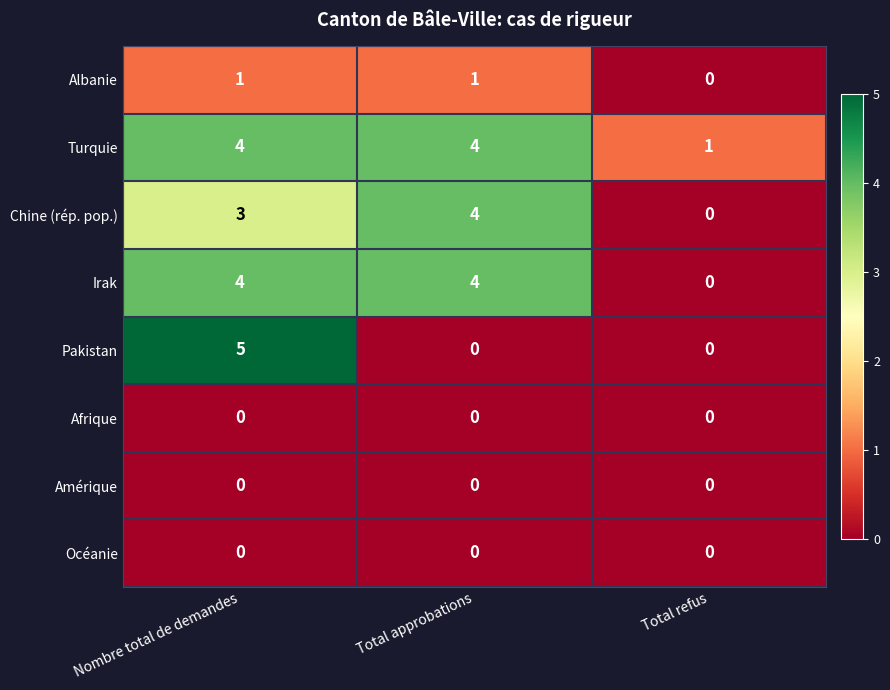

Reading right to left, transcribe all the data shown in this chart.

Albanie: Total refus=0	Total approbations=1	Nombre total de demandes=1
Turquie: Total refus=1	Total approbations=4	Nombre total de demandes=4
Chine (rép. pop.): Total refus=0	Total approbations=4	Nombre total de demandes=3
Irak: Total refus=0	Total approbations=4	Nombre total de demandes=4
Pakistan: Total refus=0	Total approbations=0	Nombre total de demandes=5
Afrique: Total refus=0	Total approbations=0	Nombre total de demandes=0
Amérique: Total refus=0	Total approbations=0	Nombre total de demandes=0
Océanie: Total refus=0	Total approbations=0	Nombre total de demandes=0